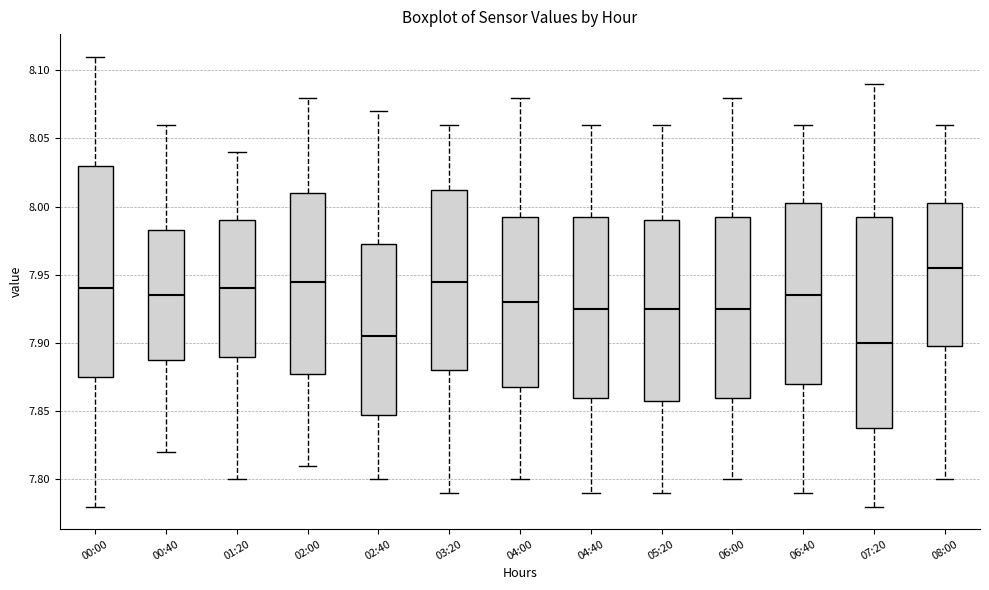

Reading left to right, read every box against the y-axis: the position of its median line, the range the box covers, and the ends of its whiskers. The values are not printed on the chart, so give them approximately, as read against the axis.

00:00: median 7.940, box 7.875 to 8.030, whiskers 7.780 to 8.110
00:40: median 7.935, box 7.890 to 7.985, whiskers 7.820 to 8.060
01:20: median 7.940, box 7.890 to 7.990, whiskers 7.800 to 8.040
02:00: median 7.945, box 7.880 to 8.010, whiskers 7.810 to 8.080
02:40: median 7.905, box 7.850 to 7.975, whiskers 7.800 to 8.070
03:20: median 7.945, box 7.880 to 8.015, whiskers 7.790 to 8.060
04:00: median 7.930, box 7.870 to 7.995, whiskers 7.800 to 8.080
04:40: median 7.925, box 7.860 to 7.995, whiskers 7.790 to 8.060
05:20: median 7.925, box 7.860 to 7.990, whiskers 7.790 to 8.060
06:00: median 7.925, box 7.860 to 7.995, whiskers 7.800 to 8.080
06:40: median 7.935, box 7.870 to 8.005, whiskers 7.790 to 8.060
07:20: median 7.900, box 7.840 to 7.995, whiskers 7.780 to 8.090
08:00: median 7.955, box 7.900 to 8.005, whiskers 7.800 to 8.060